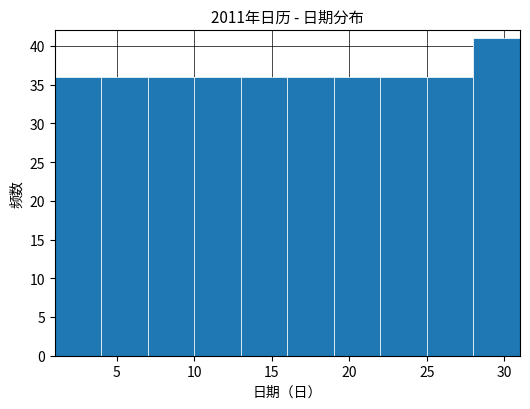

Reading left to right, transcribe this chart: for each bar, give the range it covers on the x-axis and its height. The values are not printed on the chart, so give them approximately, as read against the axis.

1 to 4: 36
4 to 7: 36
7 to 10: 36
10 to 13: 36
13 to 16: 36
16 to 19: 36
19 to 22: 36
22 to 25: 36
25 to 28: 36
28 to 31: 41